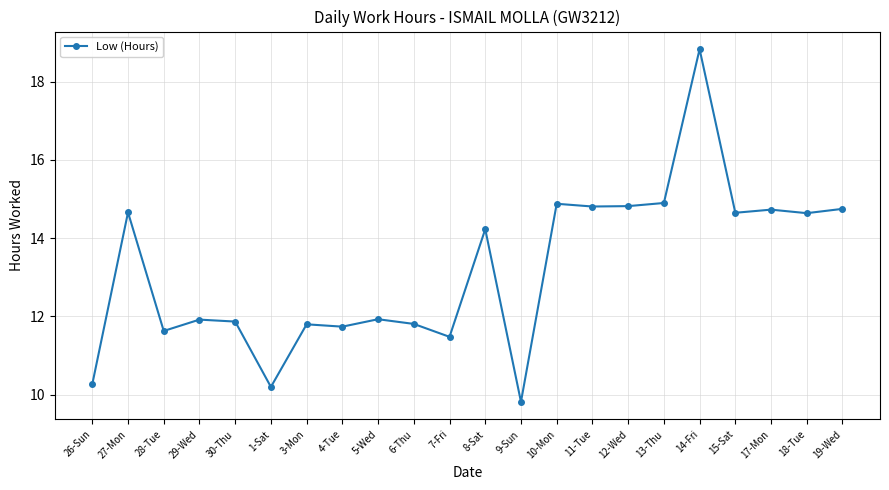

At which label does the data first exceed 14?

27-Mon